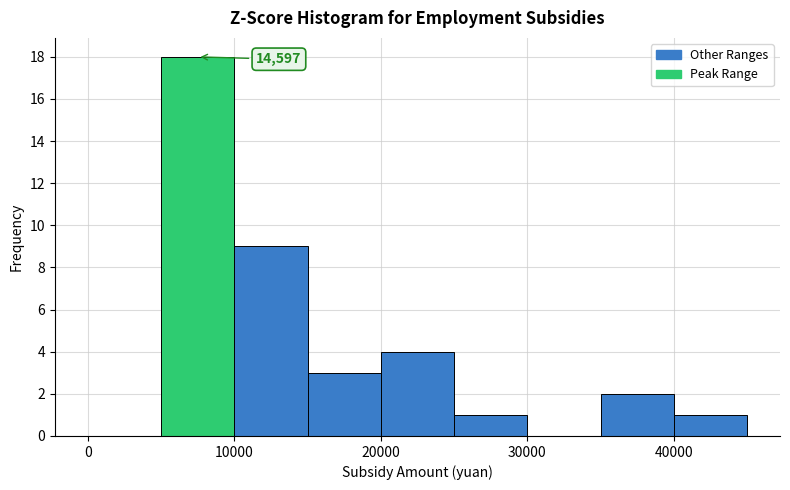

Which range on the x-axis has the tallest bar?

5000 to 10000